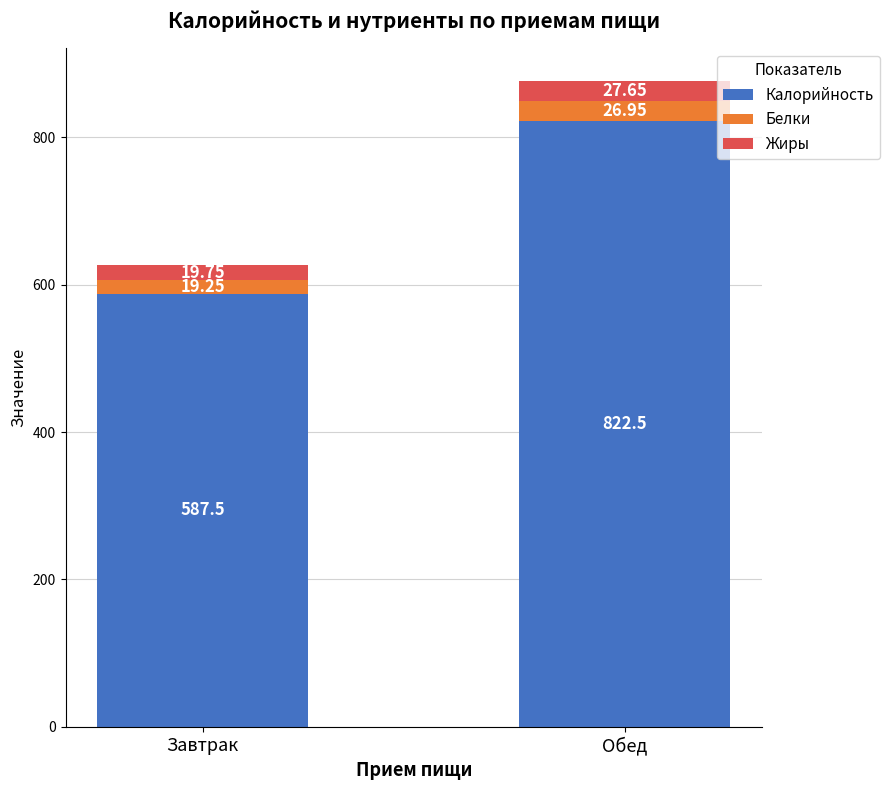

What is the total value across all series at Завтрак?

626.5